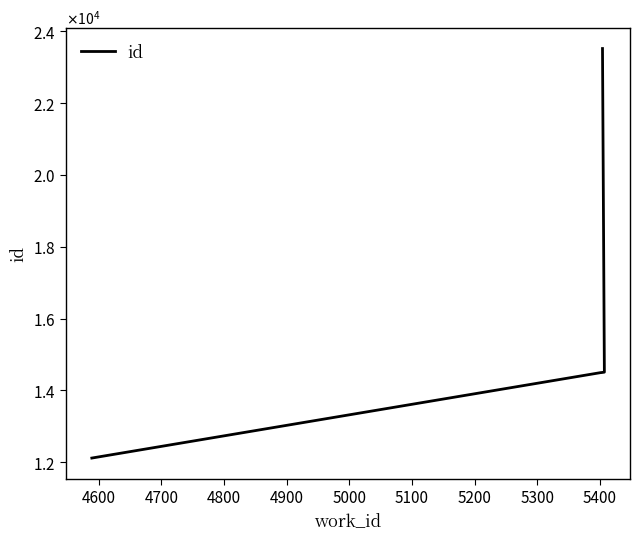

How many lines are shown in the chart?

1